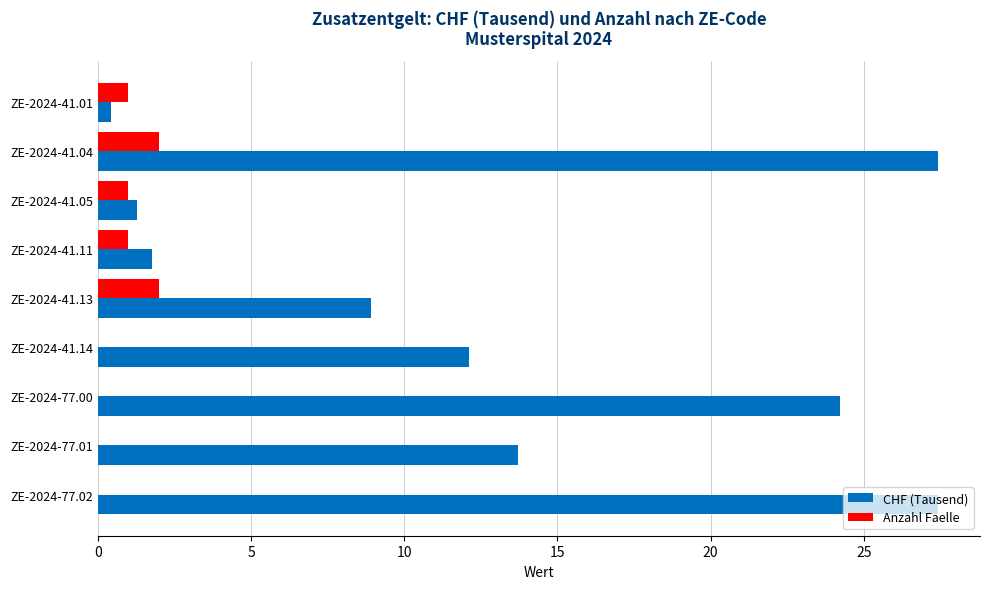

What is the highest value of the Anzahl Faelle series?

2.0